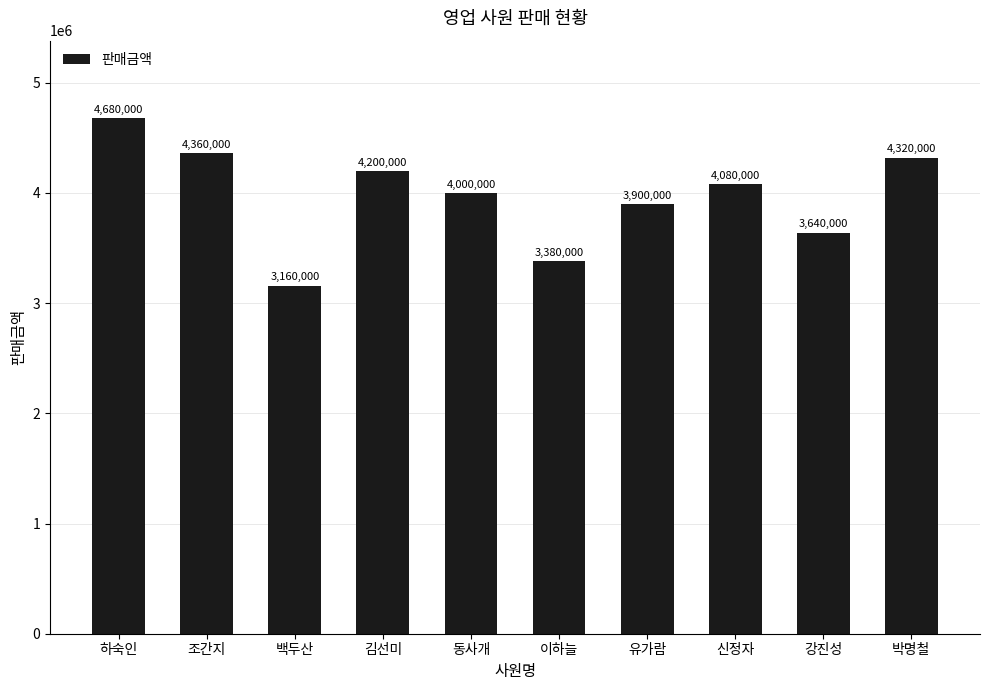

What is the sum of the values at 유가람 and 김선미?

8100000